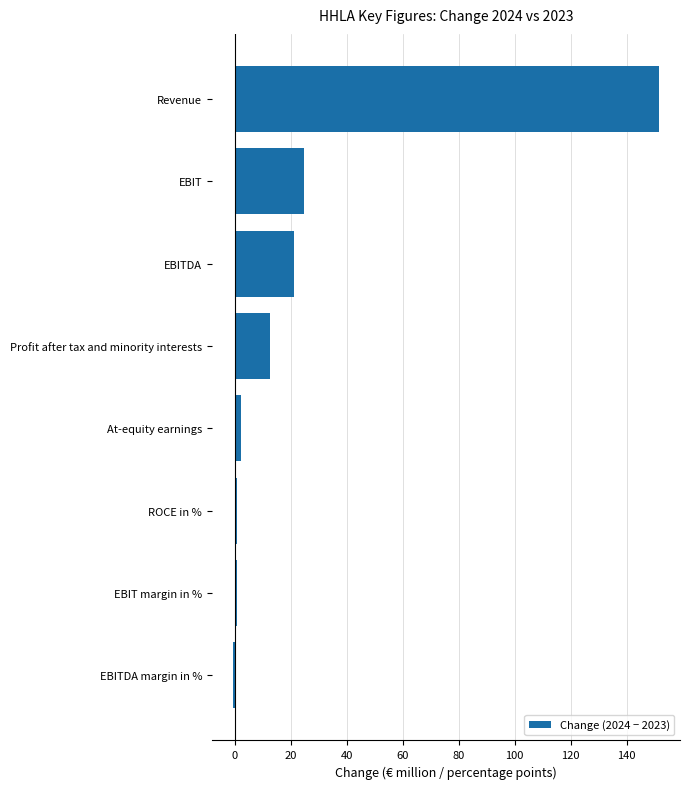

What is the difference between the maximum and minimum values?

152.1